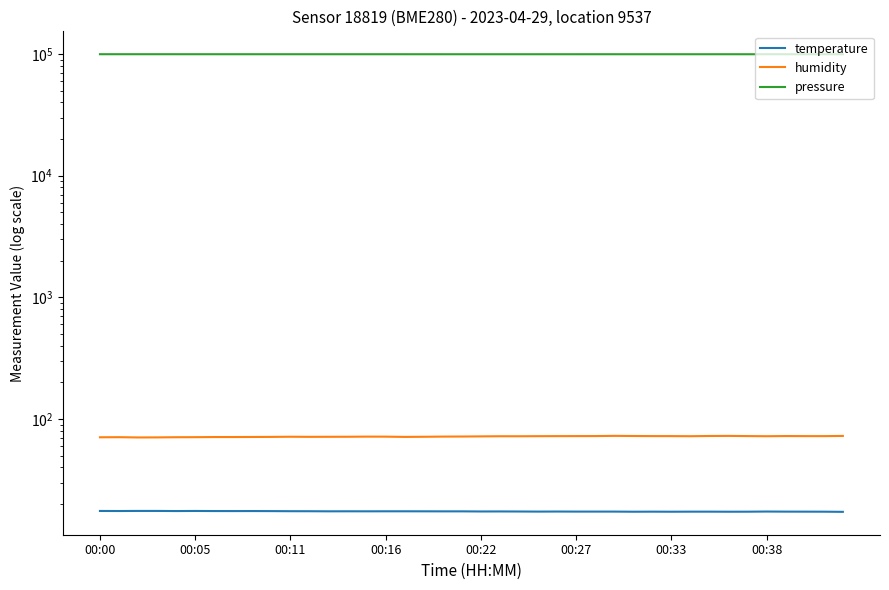

True or false: humidity and pressure intersect in this chart.

False